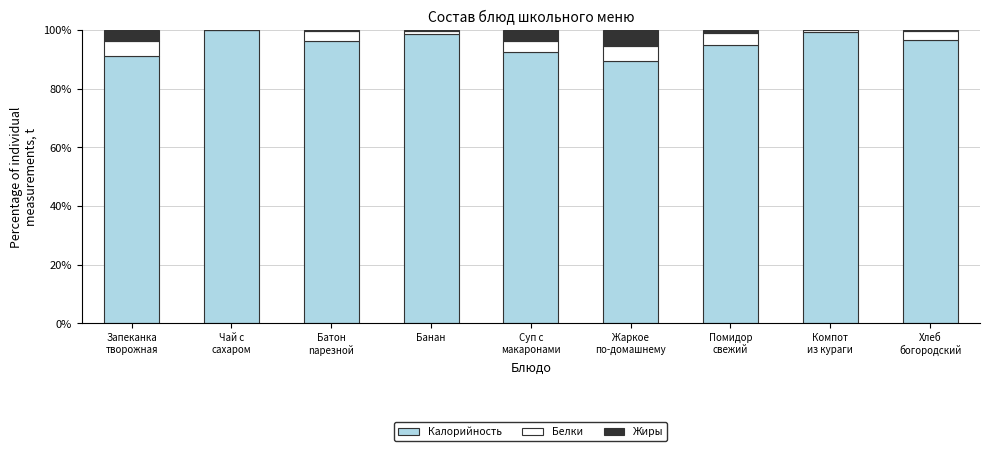

At how many categories does at least one series exceed 14?

9